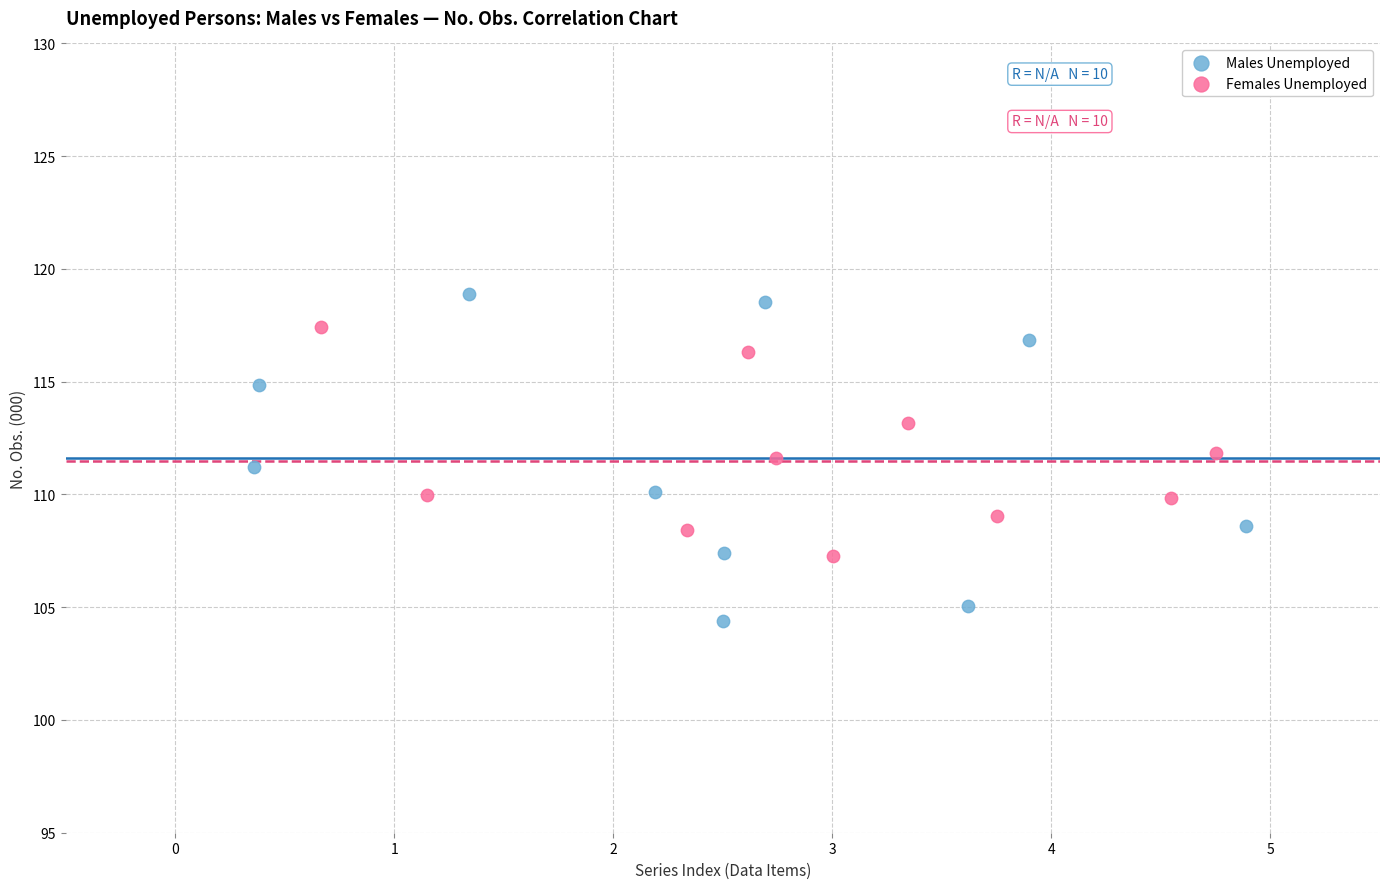

Which series has the widest spread of Y values?

Males Unemployed